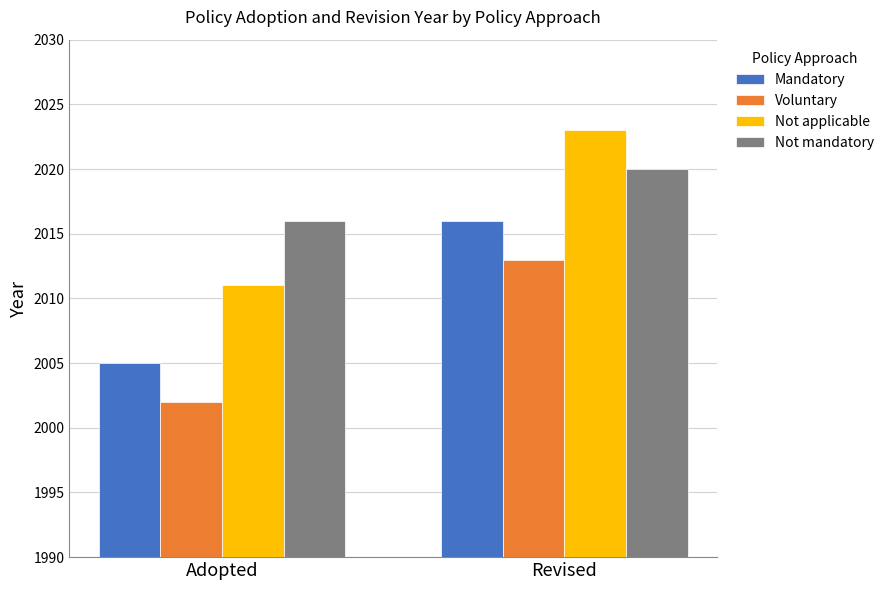

The Not mandatory series shows 1009 at Adopted. True or false?

False